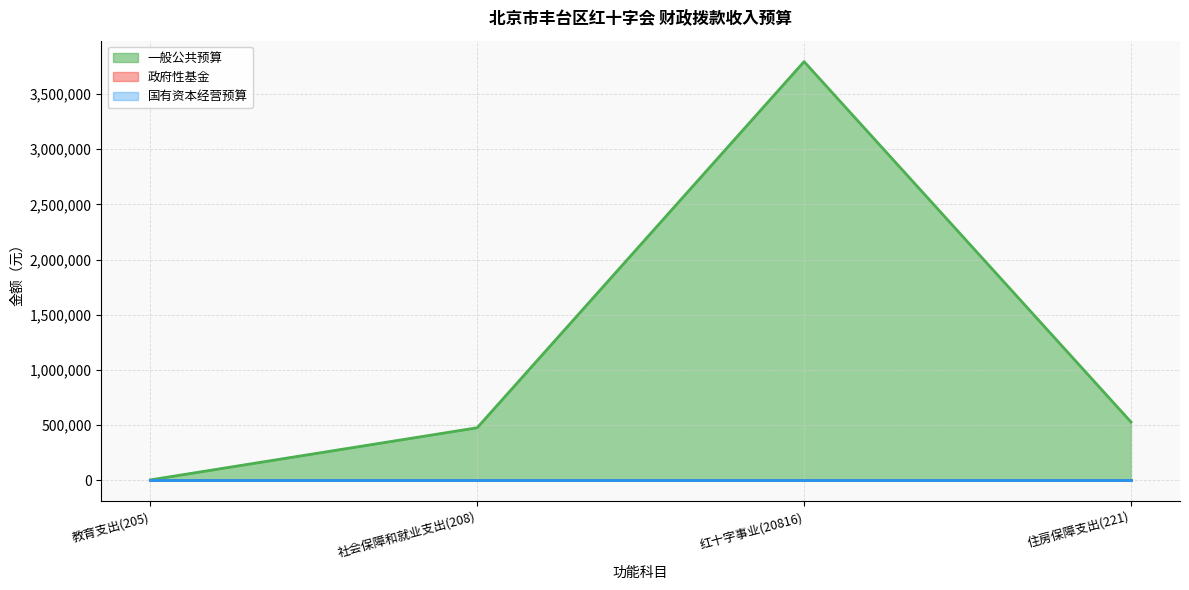

Reading left to right, extract all data points from this chart.

一般公共预算: 教育支出(205)=4950	社会保障和就业支出(208)=477295	红十字事业(20816)=3793800	住房保障支出(221)=529296
政府性基金: 教育支出(205)=0	社会保障和就业支出(208)=0	红十字事业(20816)=0	住房保障支出(221)=0
国有资本经营预算: 教育支出(205)=0	社会保障和就业支出(208)=0	红十字事业(20816)=0	住房保障支出(221)=0